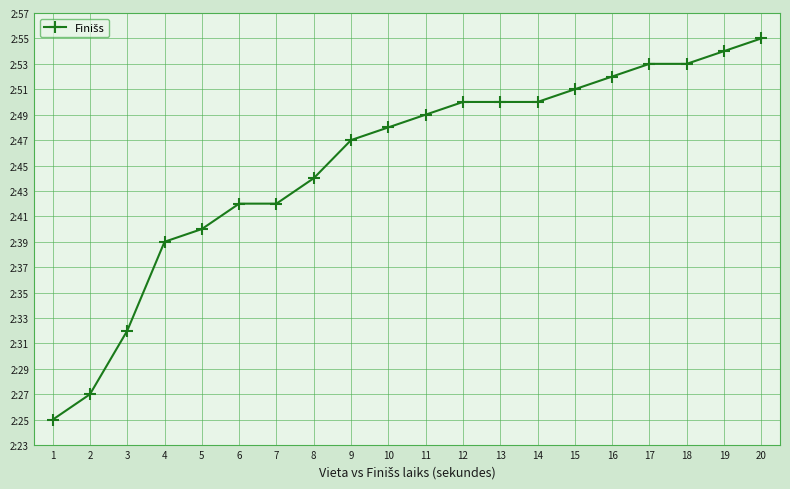

List the labels in order of value, largest first.

20, 19, 17, 18, 16, 15, 12, 13, 14, 11, 10, 9, 8, 6, 7, 5, 4, 3, 2, 1